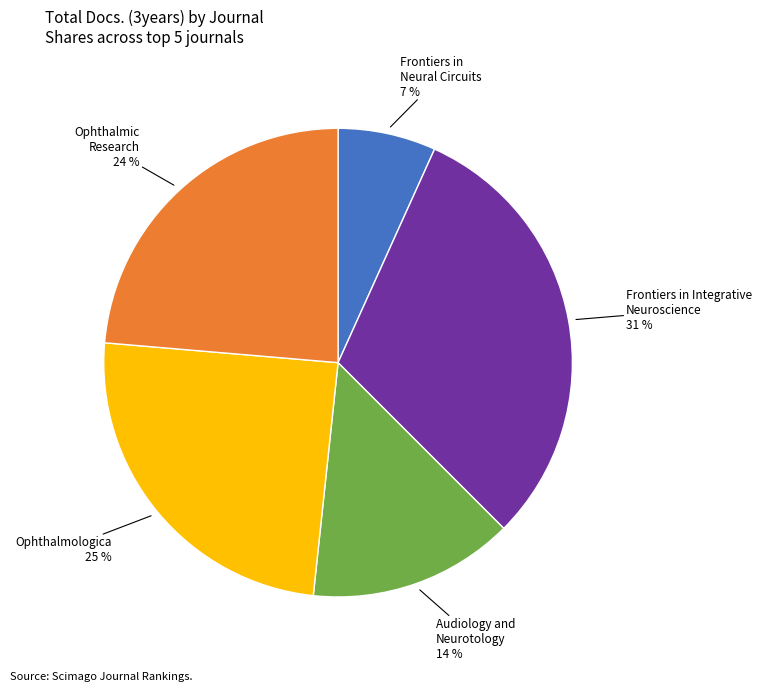

To the nearest percent, what is the average slice percentage?

20%